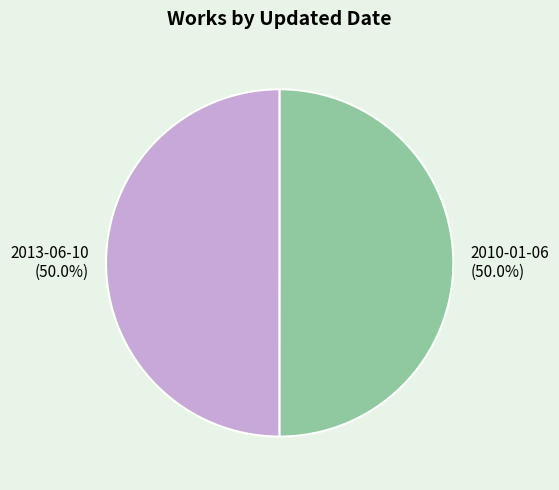

What is the ratio of the value at 2010-01-06 to the value at 2013-06-10?

1.0